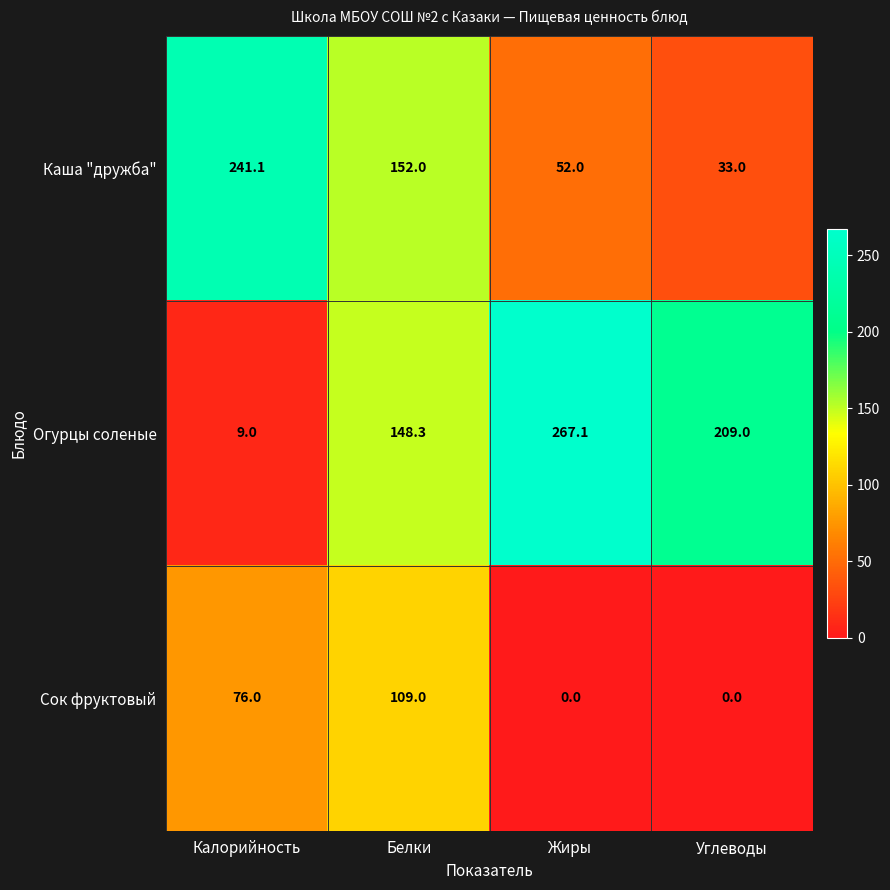

What is the difference between the maximum and minimum values in the Каша "дружба" series?

208.1